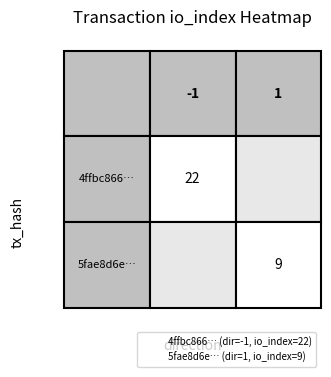

Is it true that 4ffbc866… equals 22 at io_index?

True